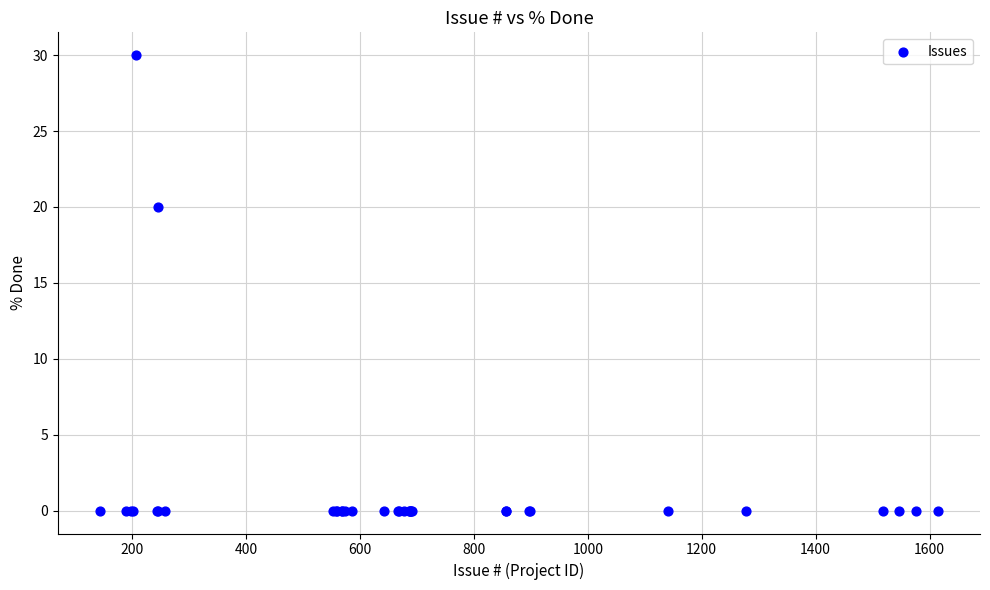

What Y value in the scatter plot is closest to 15?

20